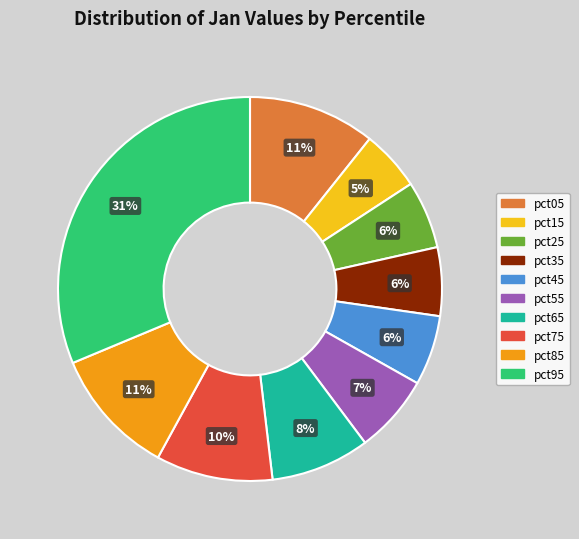

To the nearest percent, what percentage of the pie is pct45?

6%